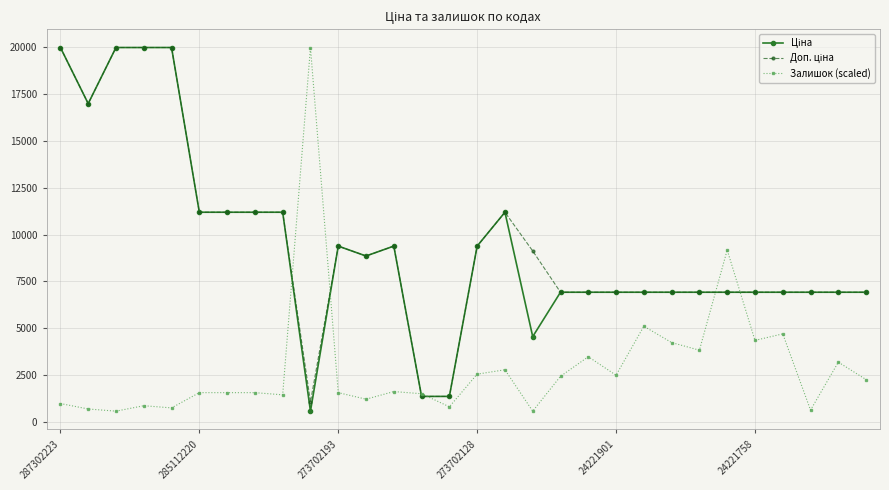

True or false: Залишок (scaled) has more than 2 interior local peaks.

True